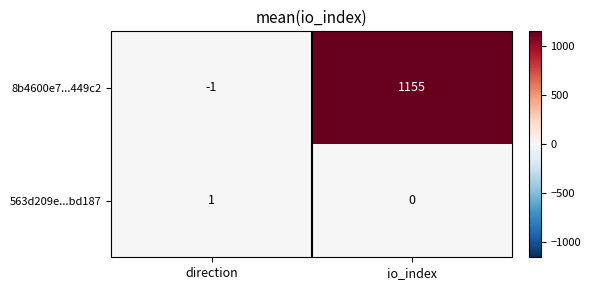

True or false: 563d209e...bd187 has a value of 0 at io_index.

True